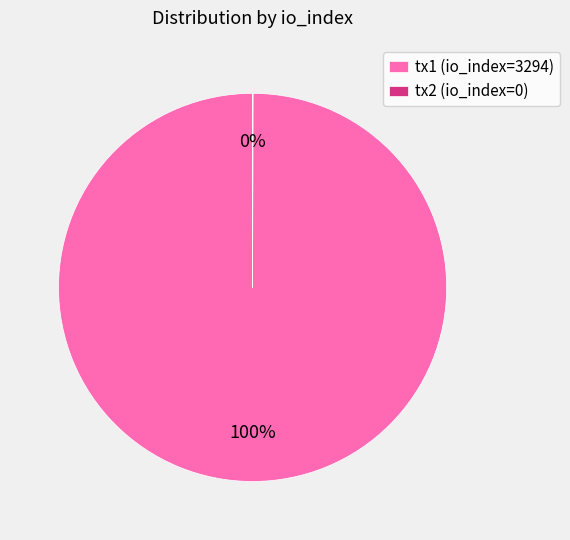

Does any single category account for the majority?

Yes